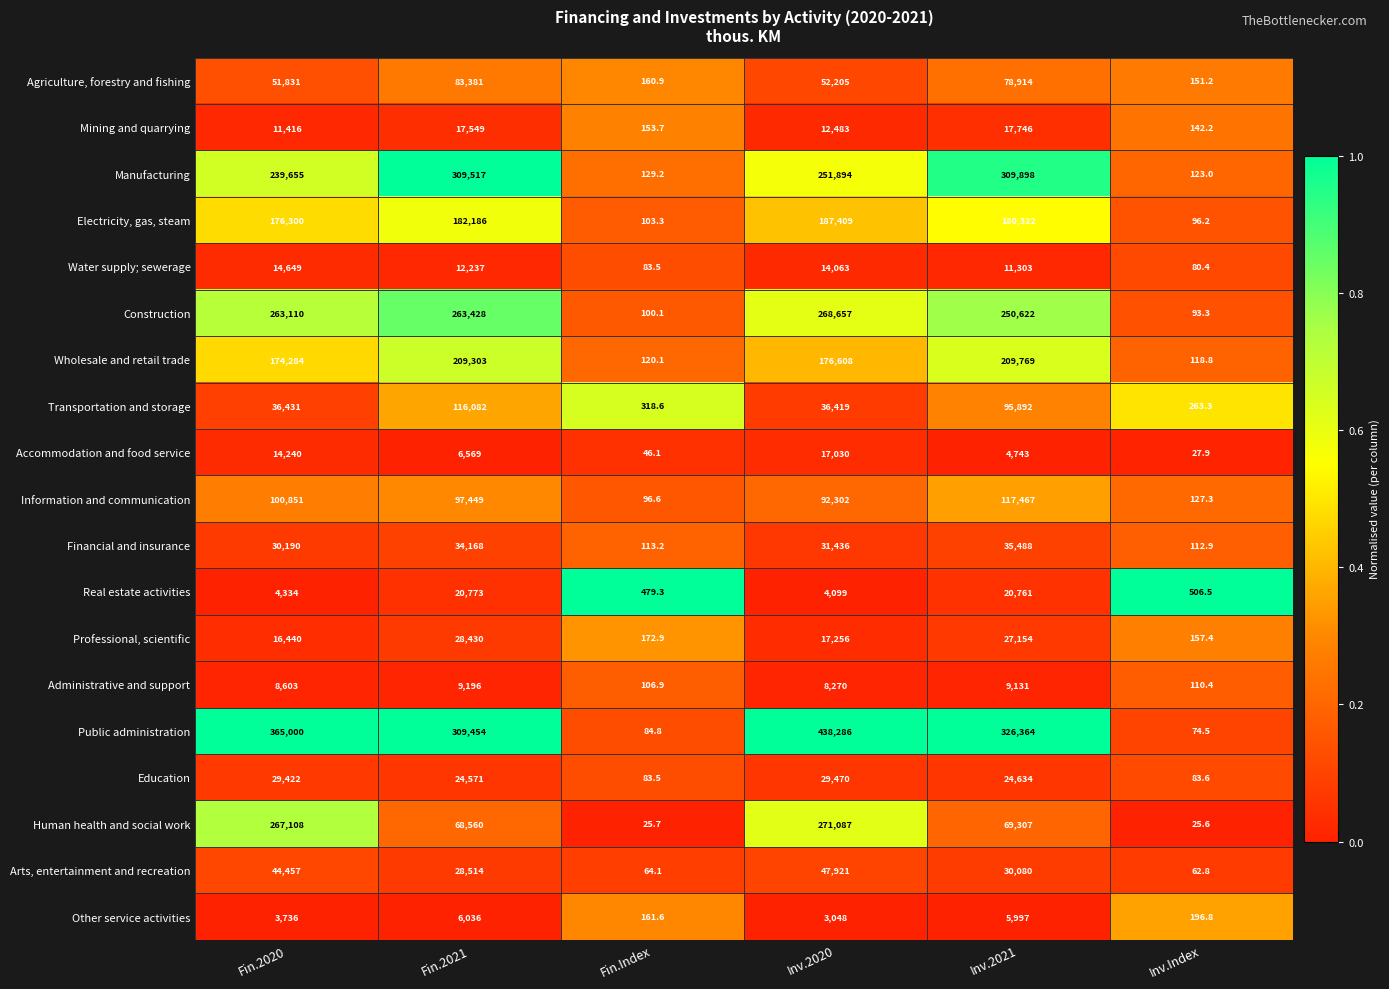

What is the maximum value shown in the chart?

438286.0